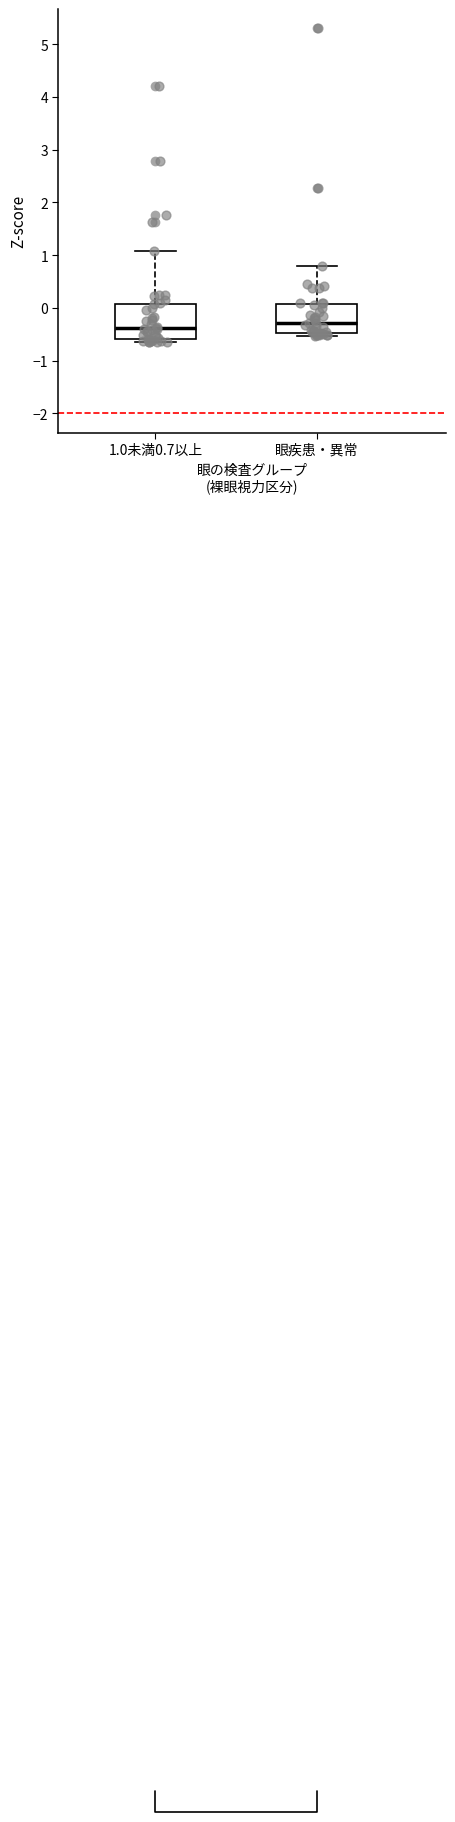

Reading left to right, transcribe this box plot: for each box, give where its median line is, the range the box spans, and where its two whiskers end, as read against the y-axis. The values are not printed on the chart, so give them approximately, as read against the axis.

1.0未満0.7以上: median -0.4, box -0.6 to 0.1, whiskers -0.7 to 1.1
眼疾患・異常: median -0.3, box -0.5 to 0.1, whiskers -0.5 (just below the box's lower edge) to 0.8